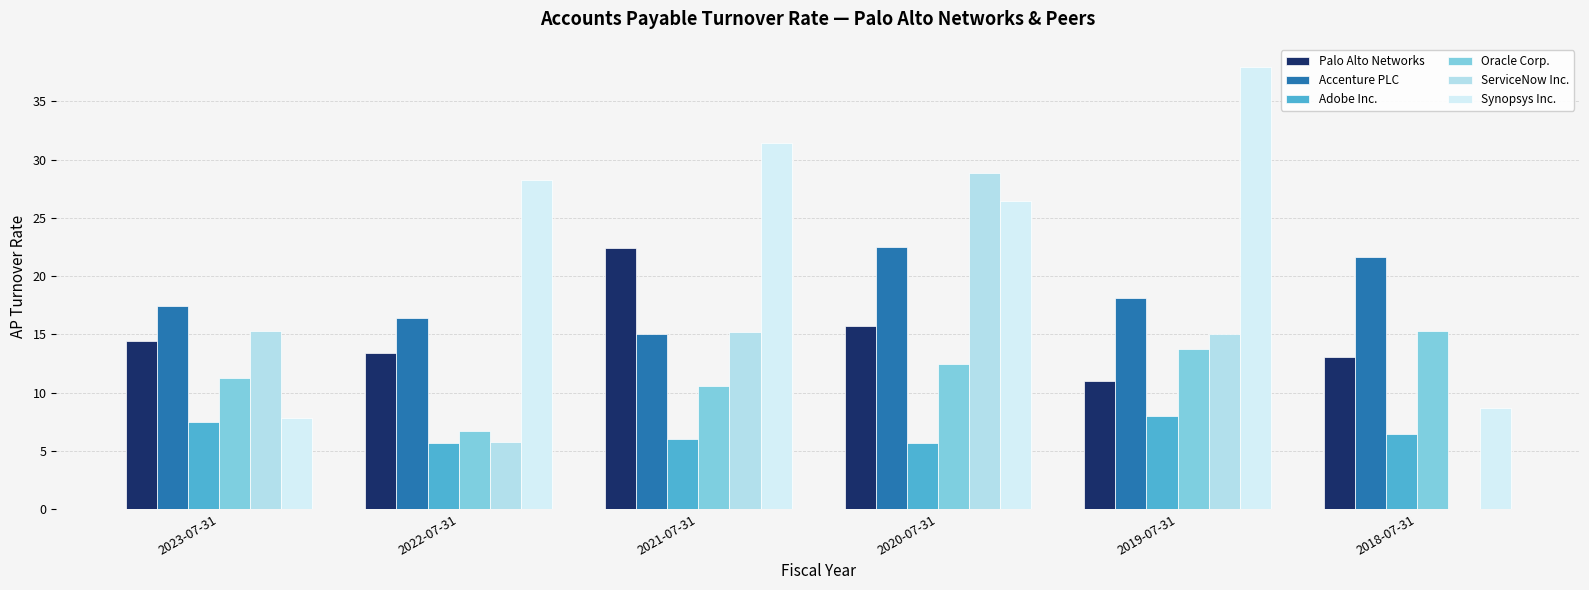

List the series in order of their peak value, highest first.

Synopsys Inc., ServiceNow Inc., Accenture PLC, Palo Alto Networks, Oracle Corp., Adobe Inc.